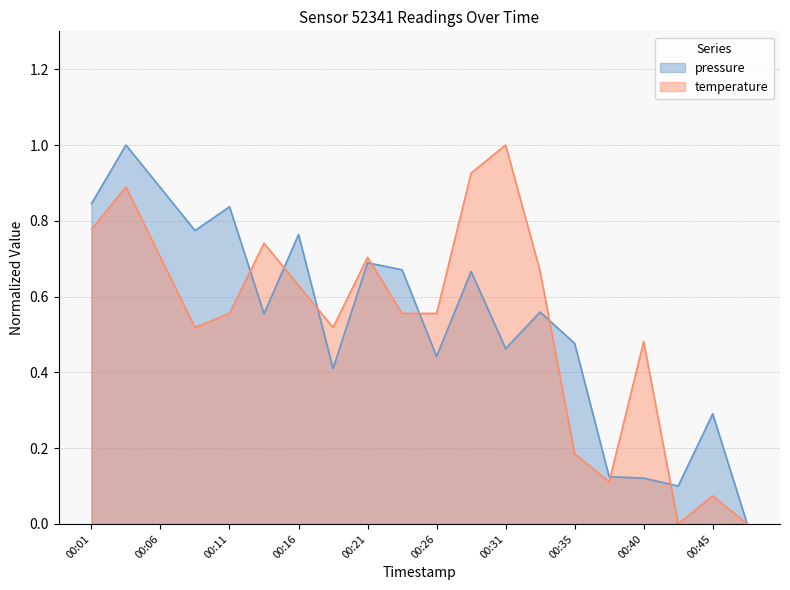

At which category does temperature reach its first local peak?

00:04